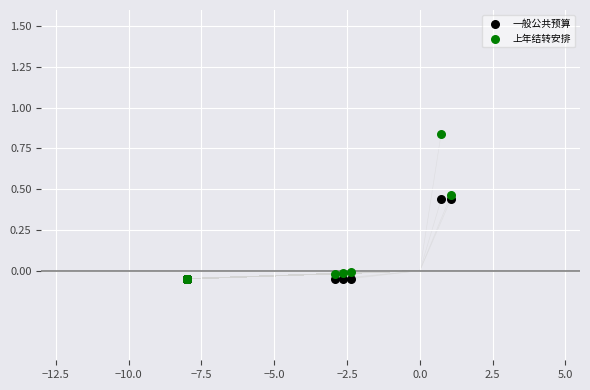

Which series has the widest spread of Y values?

上年结转安排